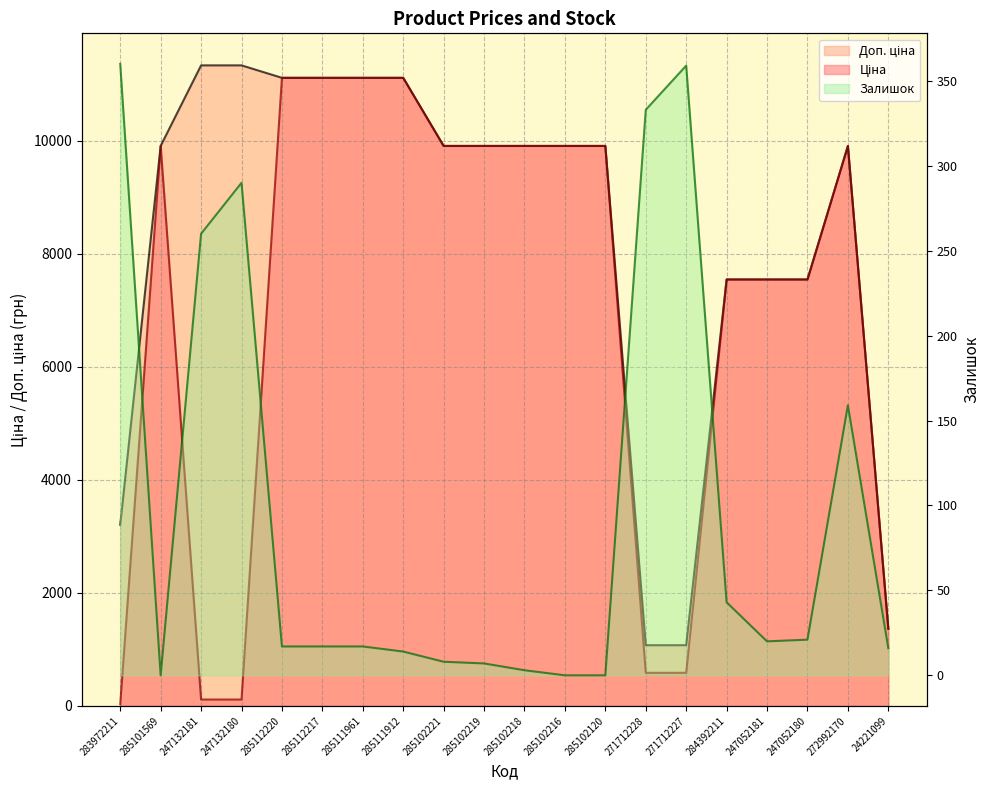

Reading left to right, transcribe all the data shown in this chart.

Ціна: 283972211=32.0	285101569=9908.5	247132181=113.3	247132180=113.3	285112220=11113.6	285112217=11113.6	285111961=11113.6	285111912=11113.6	285102221=9908.5	285102219=9908.5	285102218=9908.5	285102216=9908.5	285102120=9908.5	271712228=586.0	271712227=586.0	284392211=7545.9	247052181=7545.9	247052180=7545.9	272992170=9908.5	24221099=1366.3
Доп. ціна: 283972211=3205.0	285101569=9908.5	247132181=11334.0	247132180=11334.0	285112220=11113.6	285112217=11113.6	285111961=11113.6	285111912=11113.6	285102221=9908.5	285102219=9908.5	285102218=9908.5	285102216=9908.5	285102120=9908.5	271712228=1074.5	271712227=1074.5	284392211=7545.9	247052181=7545.9	247052180=7545.9	272992170=9908.5	24221099=1366.0
Залишок: 283972211=360.0	285101569=0.0	247132181=260.0	247132180=290.0	285112220=17.0	285112217=17.0	285111961=17.0	285111912=14.0	285102221=8.0	285102219=7.0	285102218=3.0	285102216=0.0	285102120=0.0	271712228=333.0	271712227=359.0	284392211=43.0	247052181=20.0	247052180=21.0	272992170=159.0	24221099=16.0